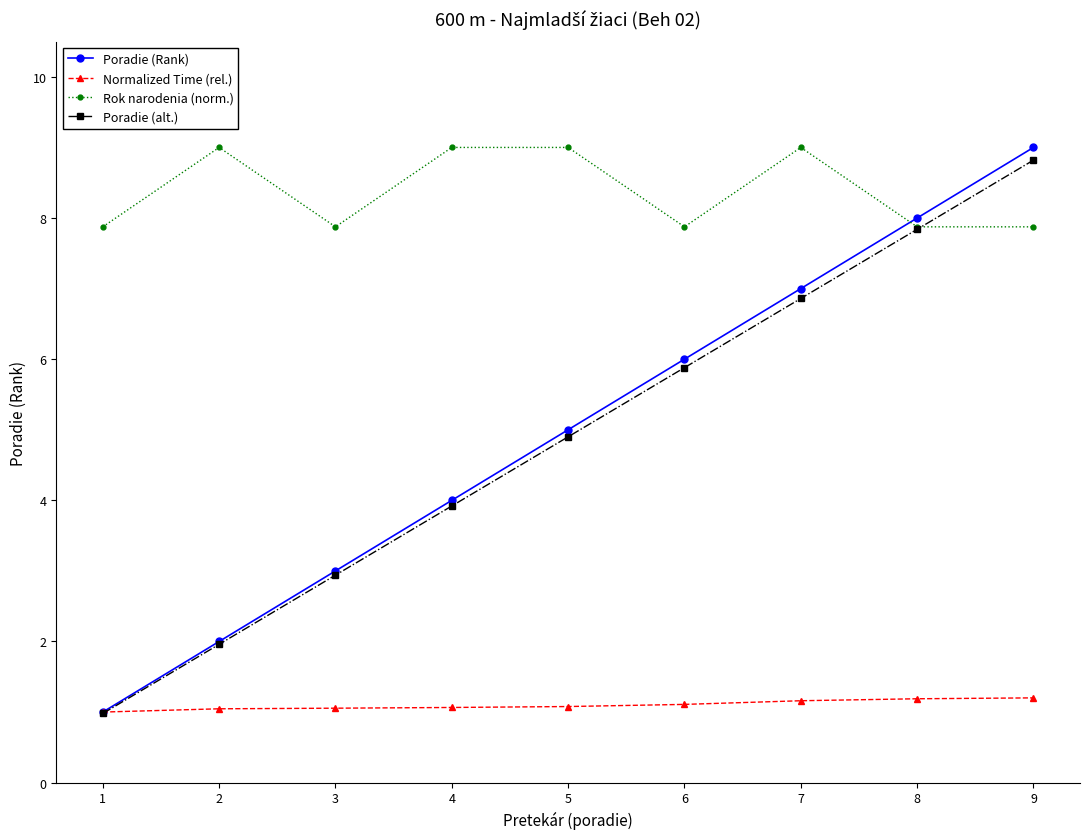

What are all the series names shown in the legend?

Poradie (Rank), Normalized Time (rel.), Rok narodenia (norm.), Poradie (alt.)